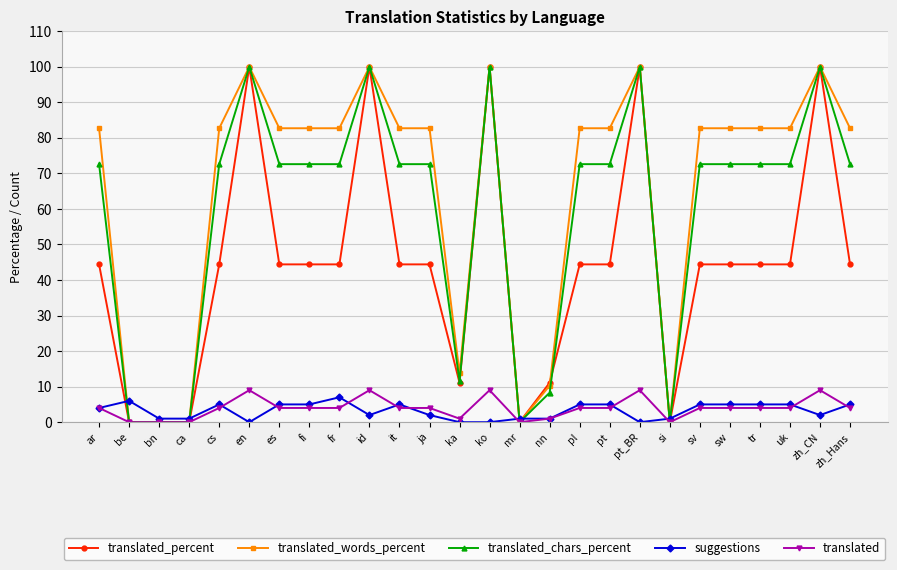

Does the chart have visible grid lines?

Yes